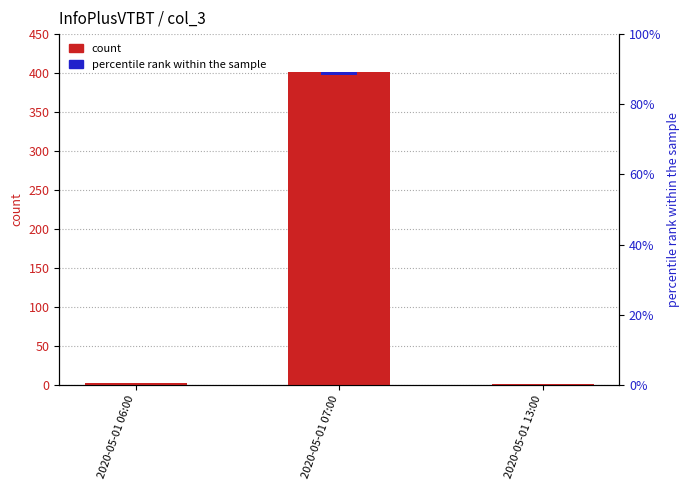

Which category has the lowest value across all series?

2020-05-01 13:00